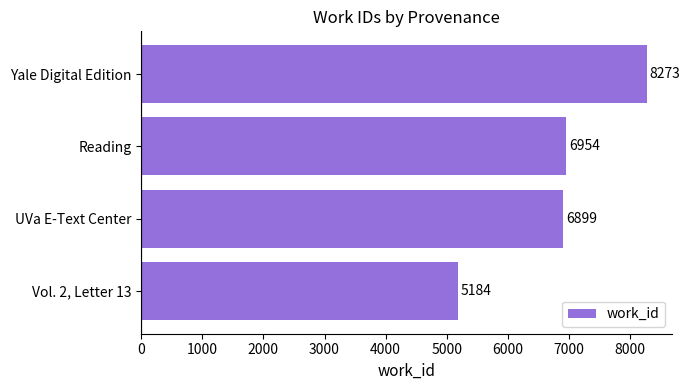

What value does the data have at Reading, to the nearest 100?

7000